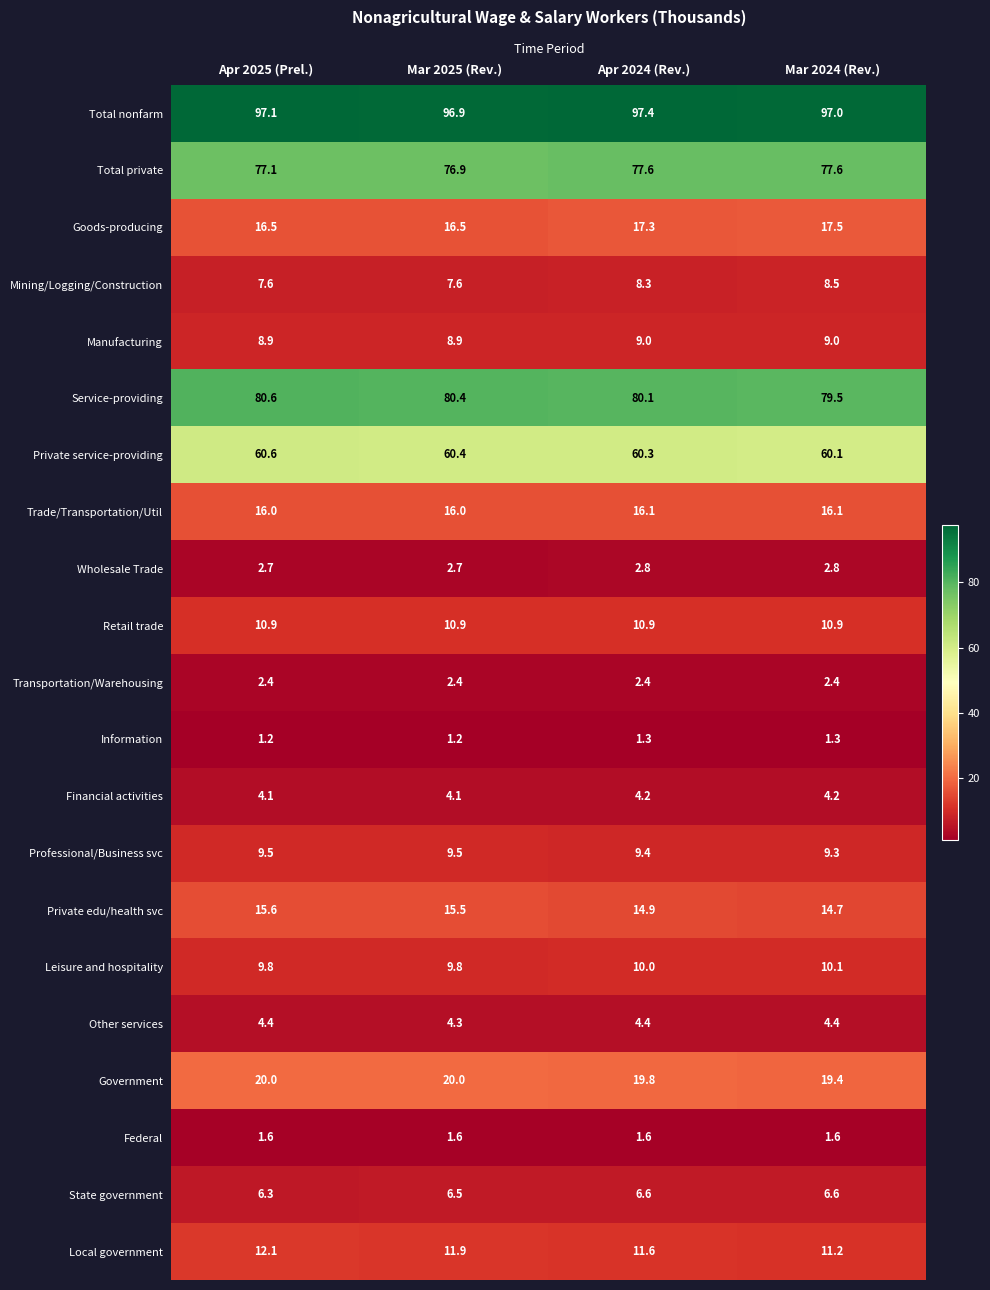

Is it true that Total private equals 77.6 at Mar 2024 (Rev.)?

True